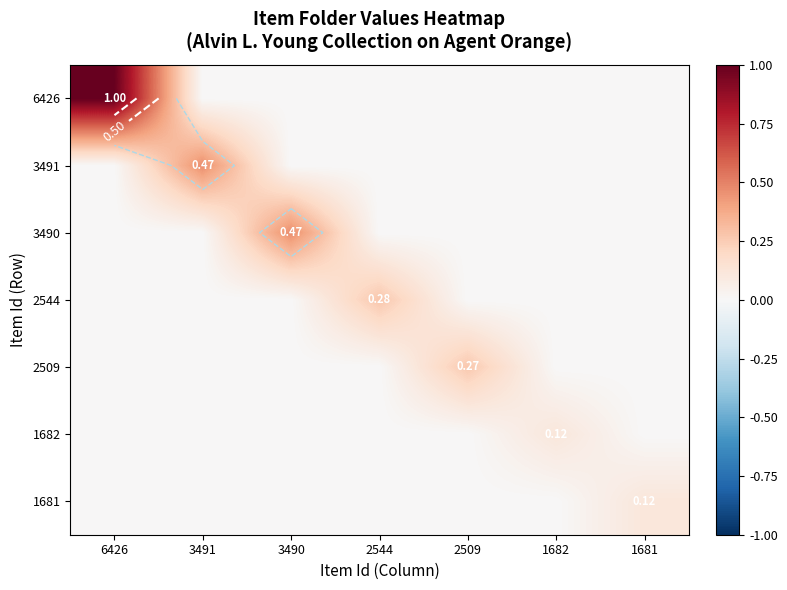

What is the highest value of the 2544 series?

0.3